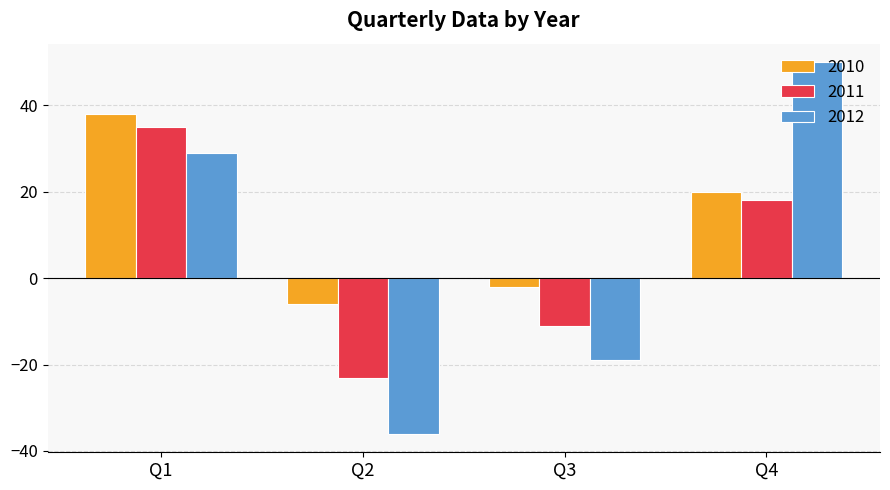

How many values in 2010 are above zero?

2